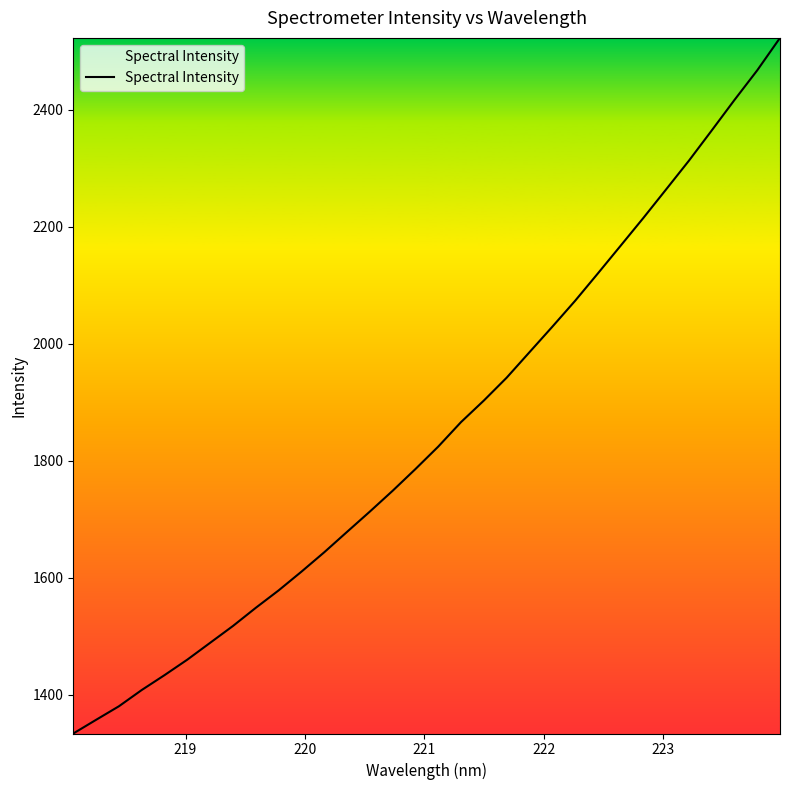

What is the greatest value displayed?

2522.7